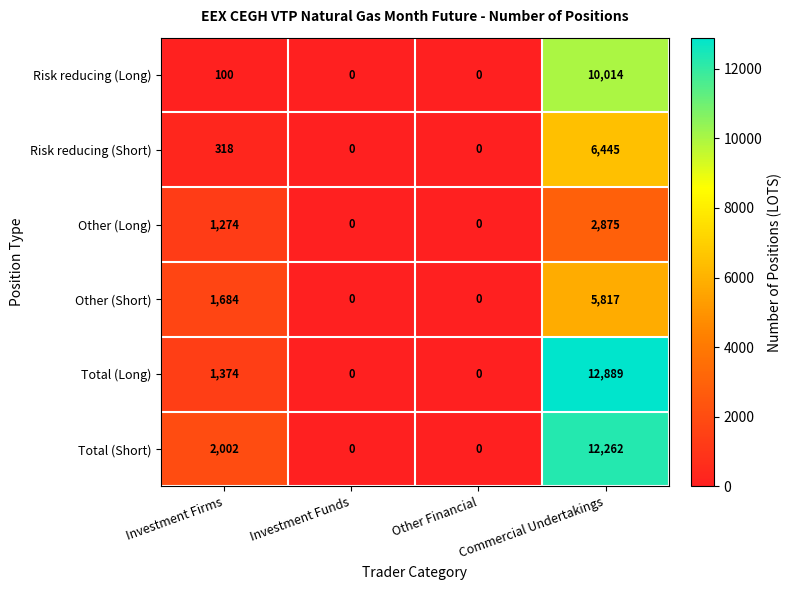

What is the difference between the maximum and second lowest values in the Risk reducing (Long) series?

10014